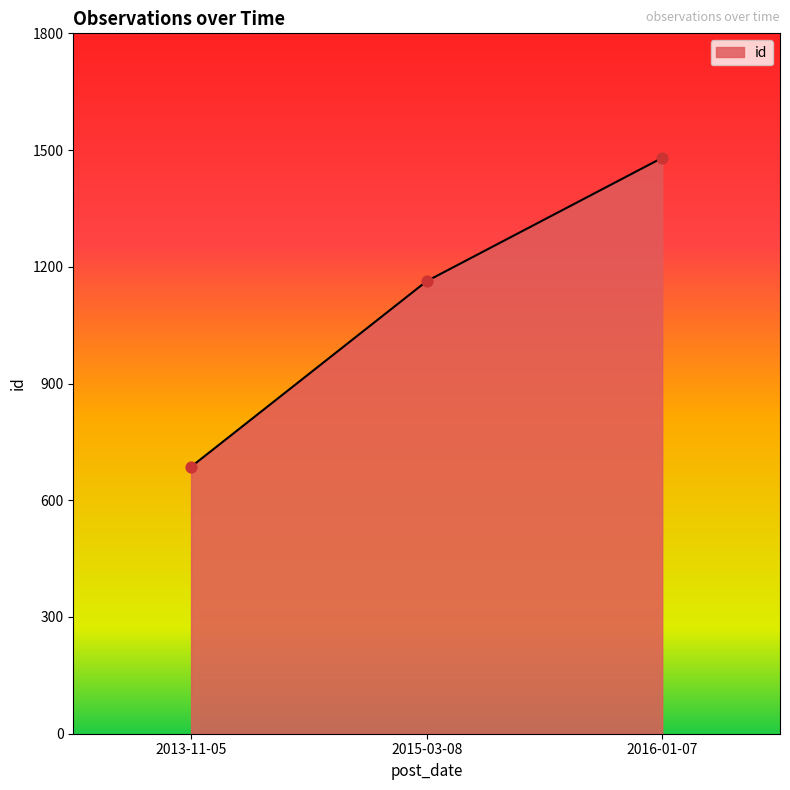

Approximately how many times larger is the value at 2016-01-07 compared to 2015-03-08?

1.3